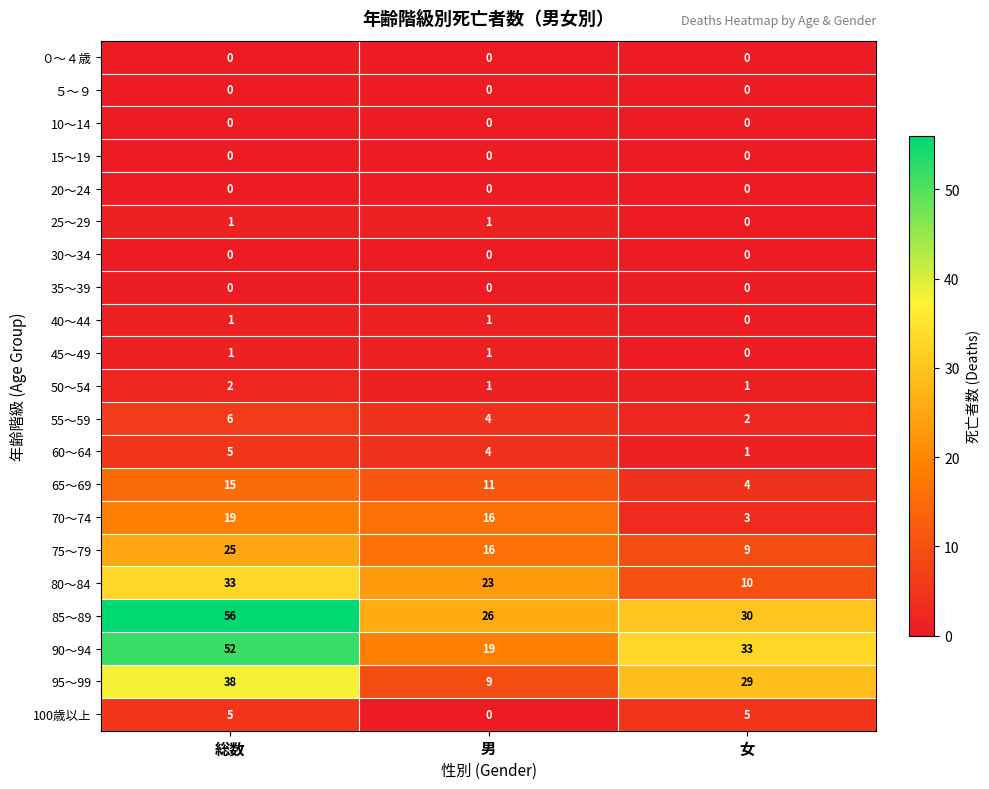

Which series has the largest total across all categories?

85～89